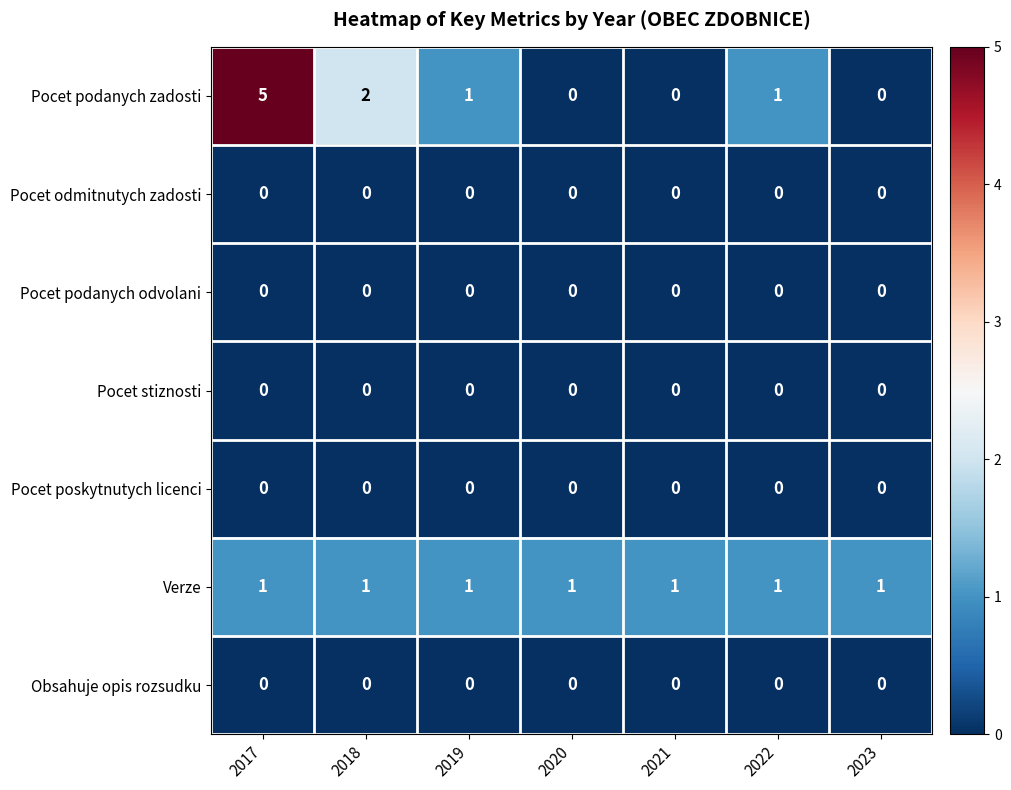

Count the Pocet podanych zadosti values in the range 0 to 2.

6